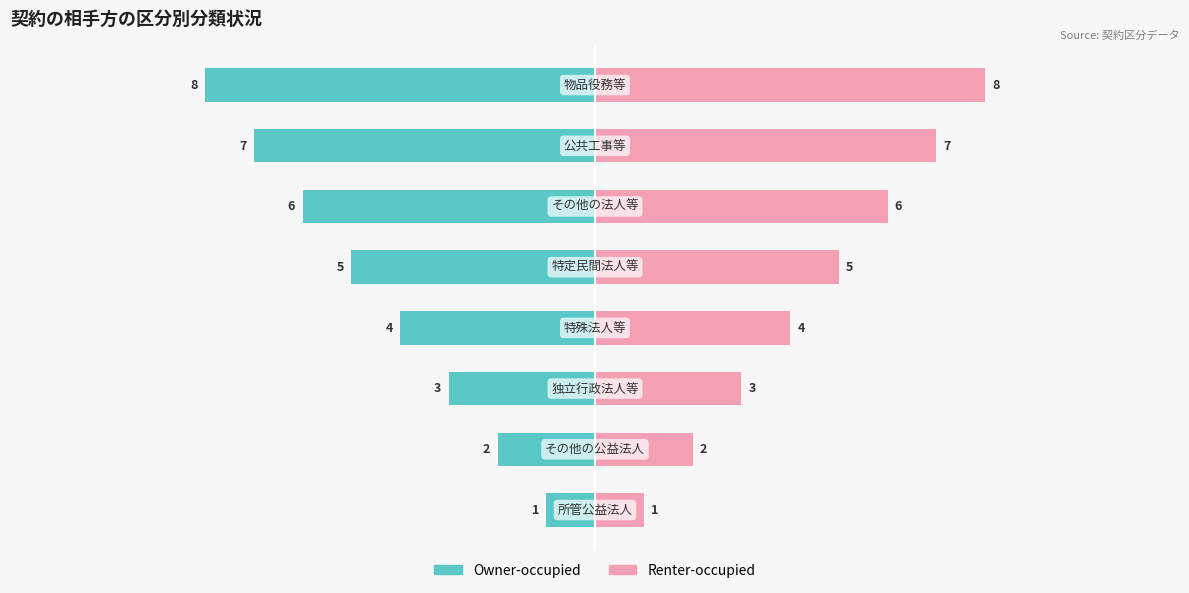

Which series changed the most between 1 and 6?

Owner-occupied